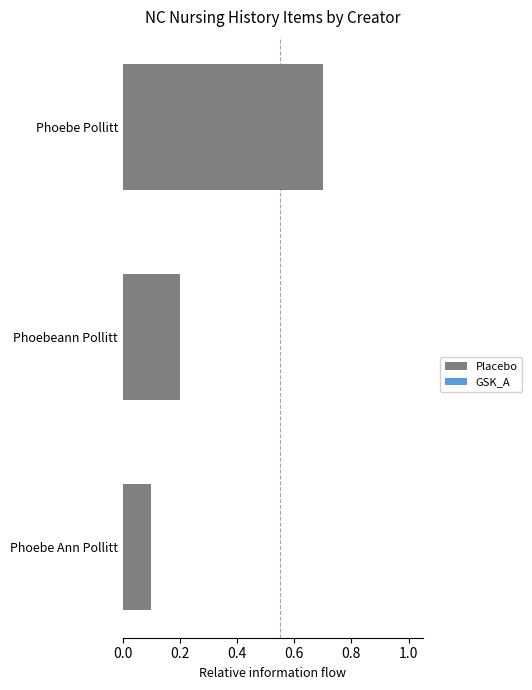

Reading bottom to top, what are all the values shown in this chart?

Phoebe Ann Pollitt=0.1	Phoebeann Pollitt=0.2	Phoebe Pollitt=0.7